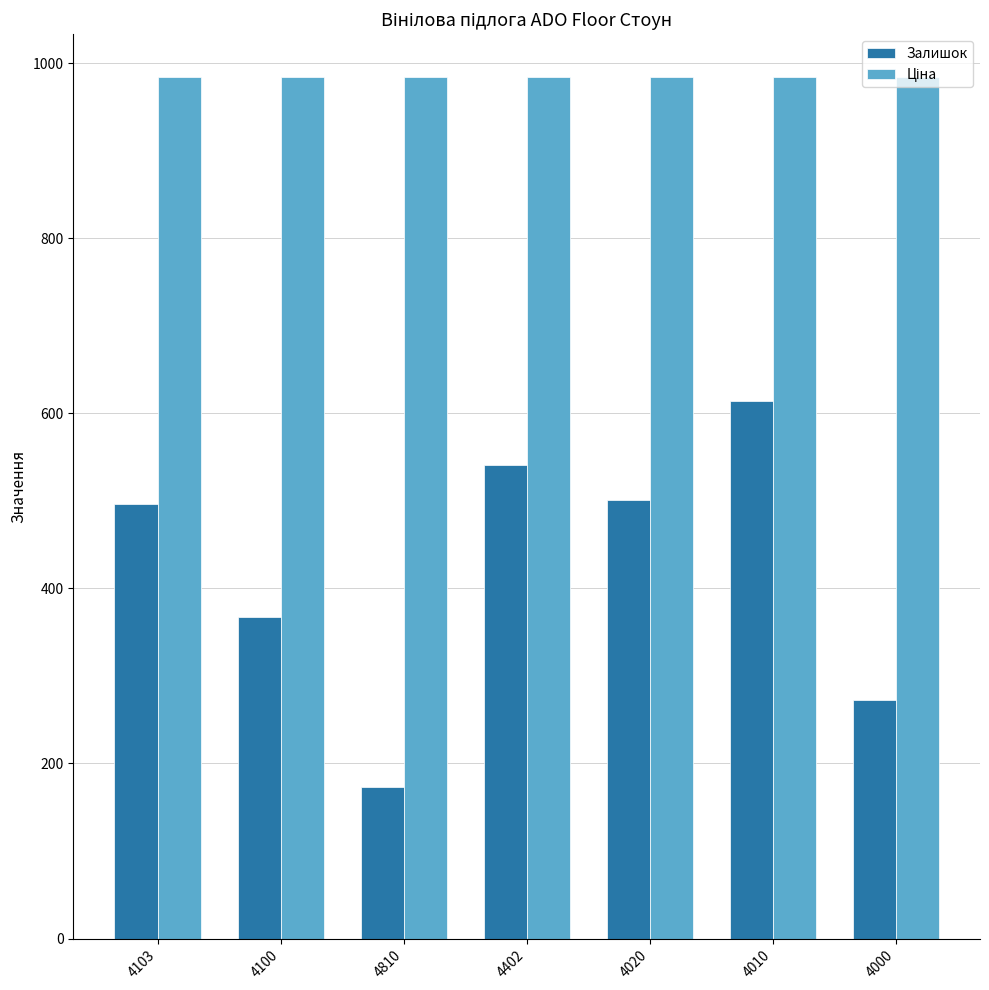

What is the minimum value for Залишок?

173